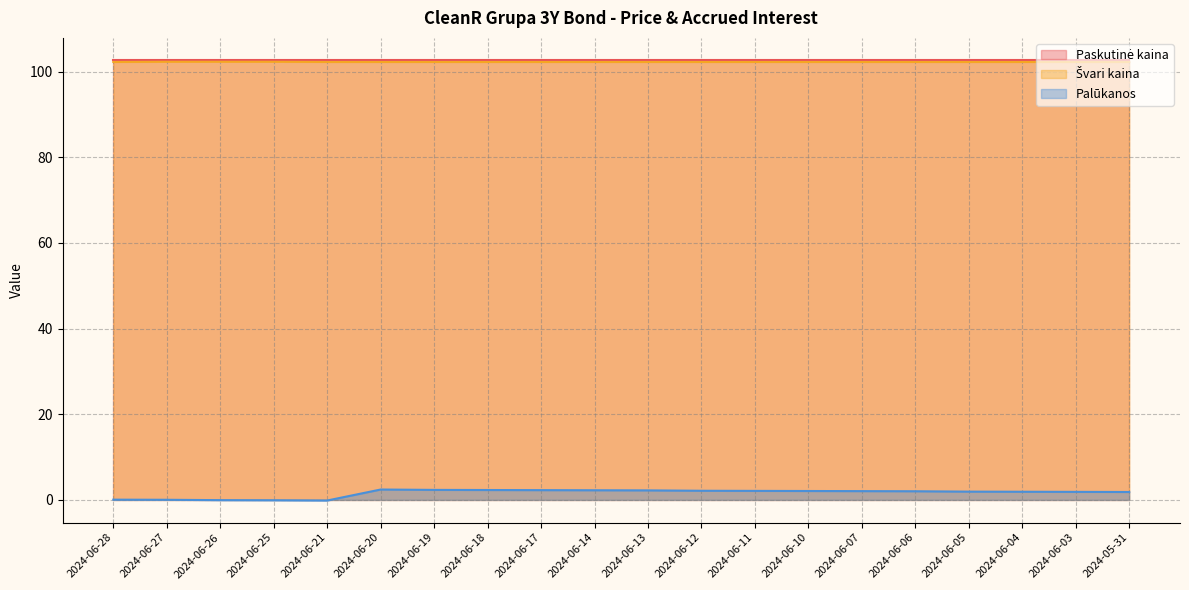

How many lines are shown in the chart?

3